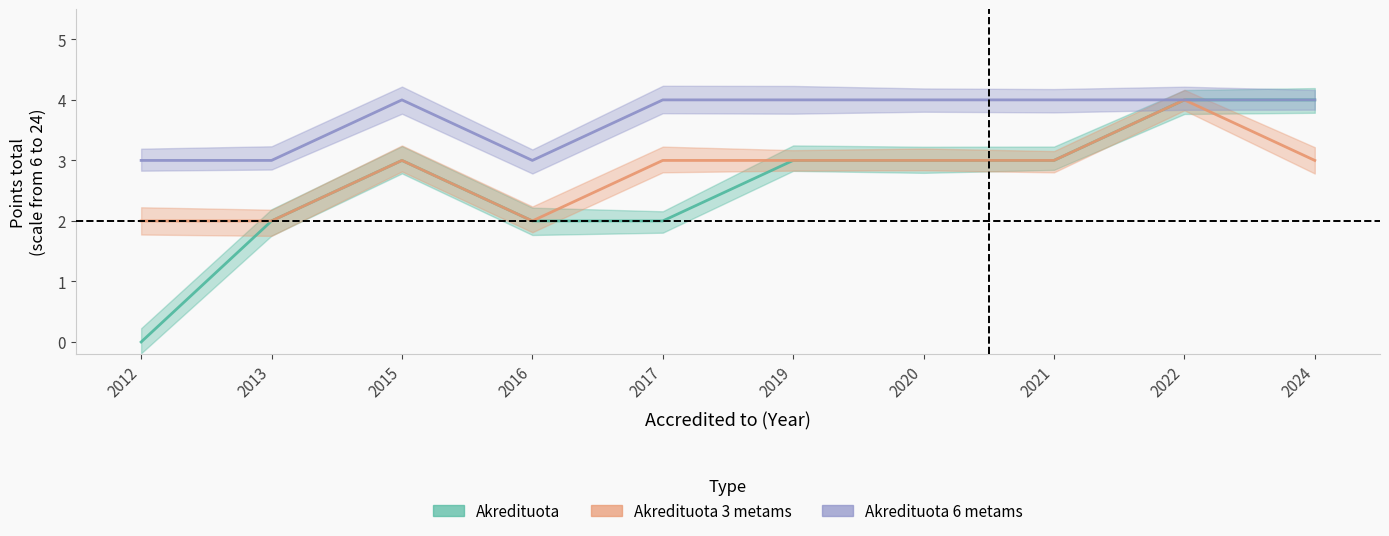

At which category is the sum across all series the highest?

2022